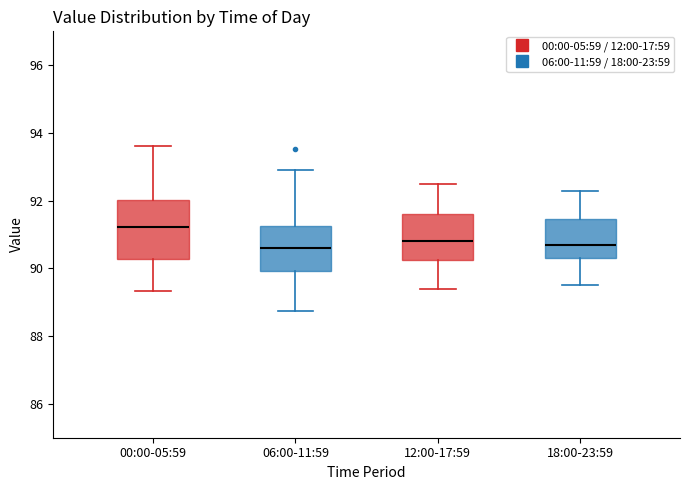

Which box has the highest median line?

00:00-05:59